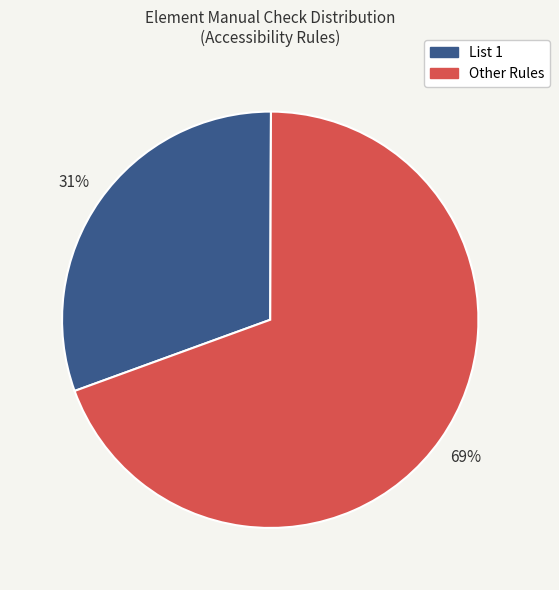

To the nearest percent, what is the average slice percentage?

50%